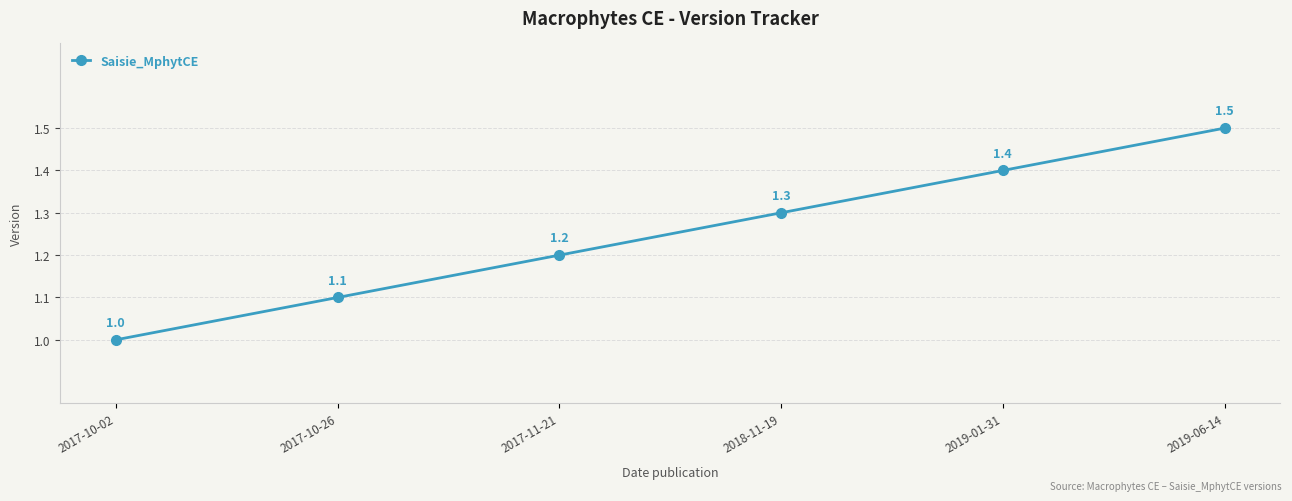

What is the value of the 4th point from the left?

1.3